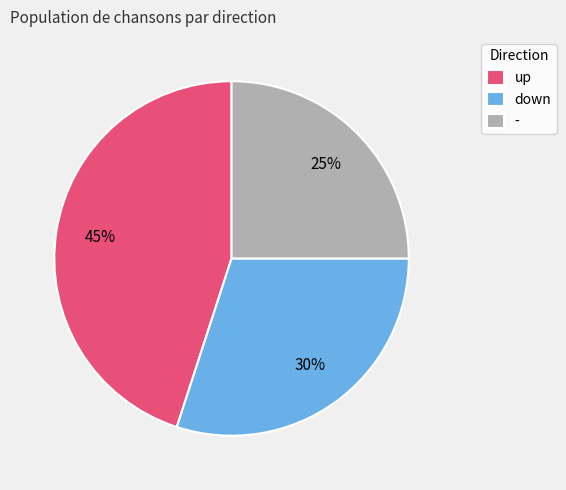

Between up and down, which is larger?

up